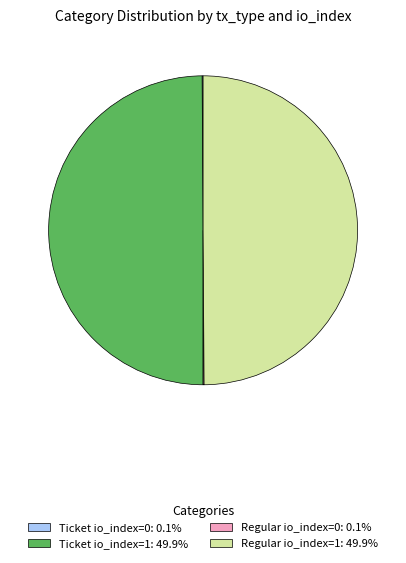

To the nearest percent, what is the average slice percentage?

25%